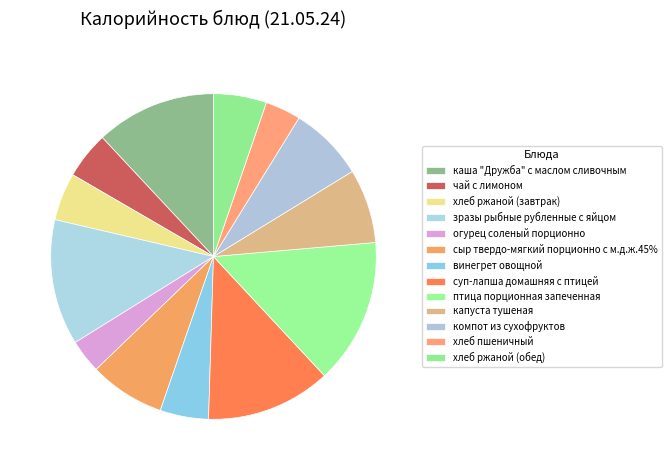

Count the number of slices in the pie.

13